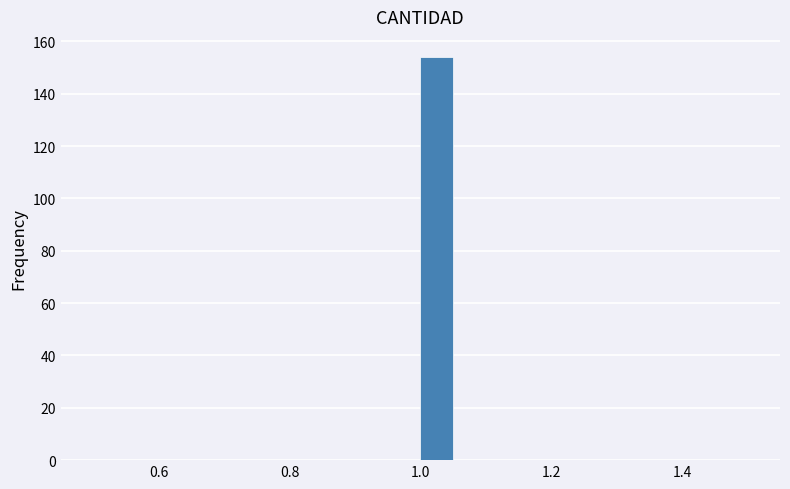

Around what value on the x-axis is the tallest bar? Give the approximate position of its centre, as read against the axis.

1.02